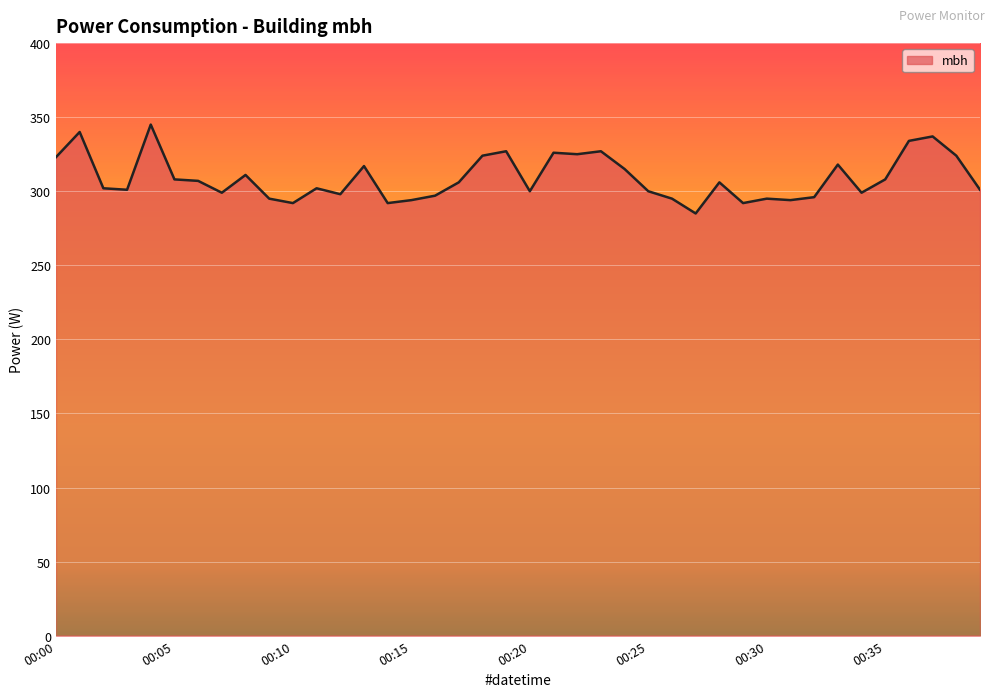

What is the smallest value displayed?

285